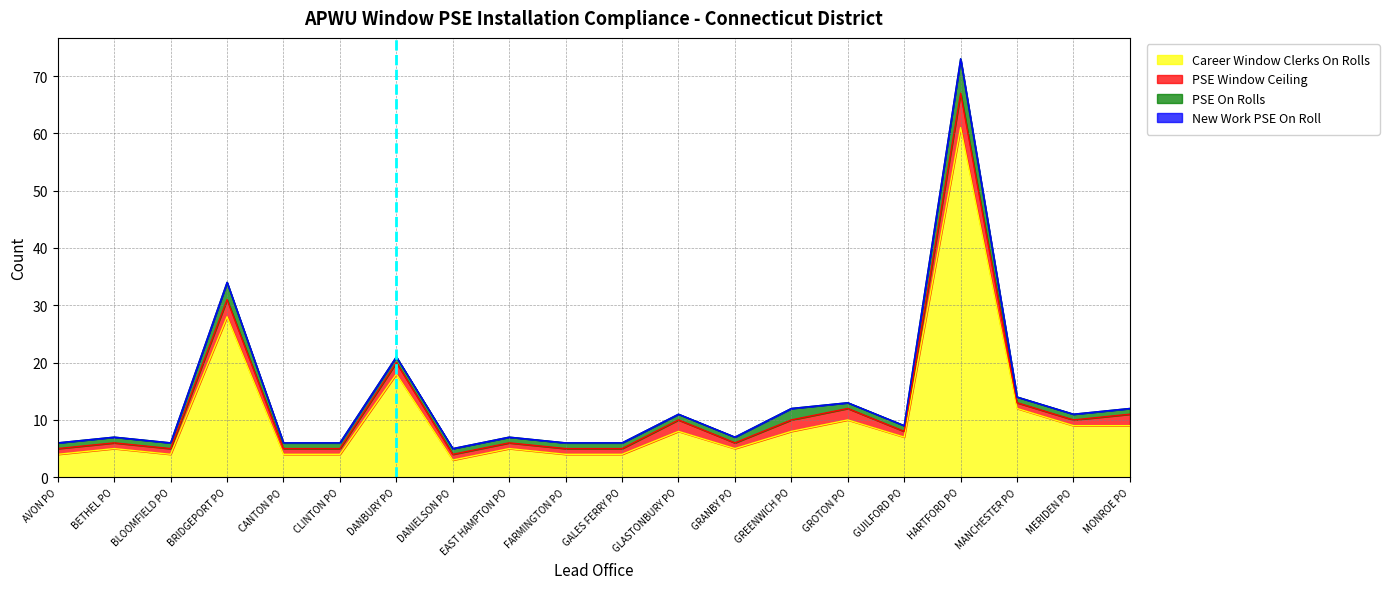

Which series has the largest total across all categories?

Career Window Clerks On Rolls